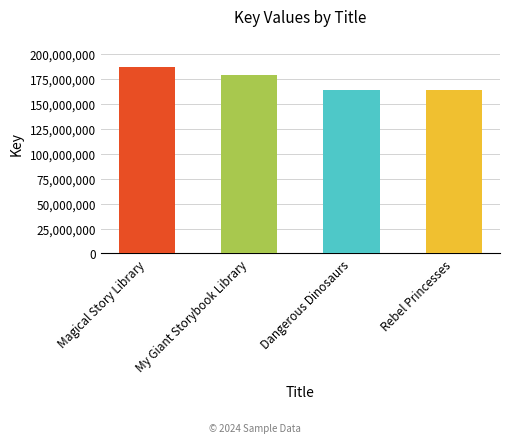

What is the label of the 1st bar from the right?

Rebel Princesses